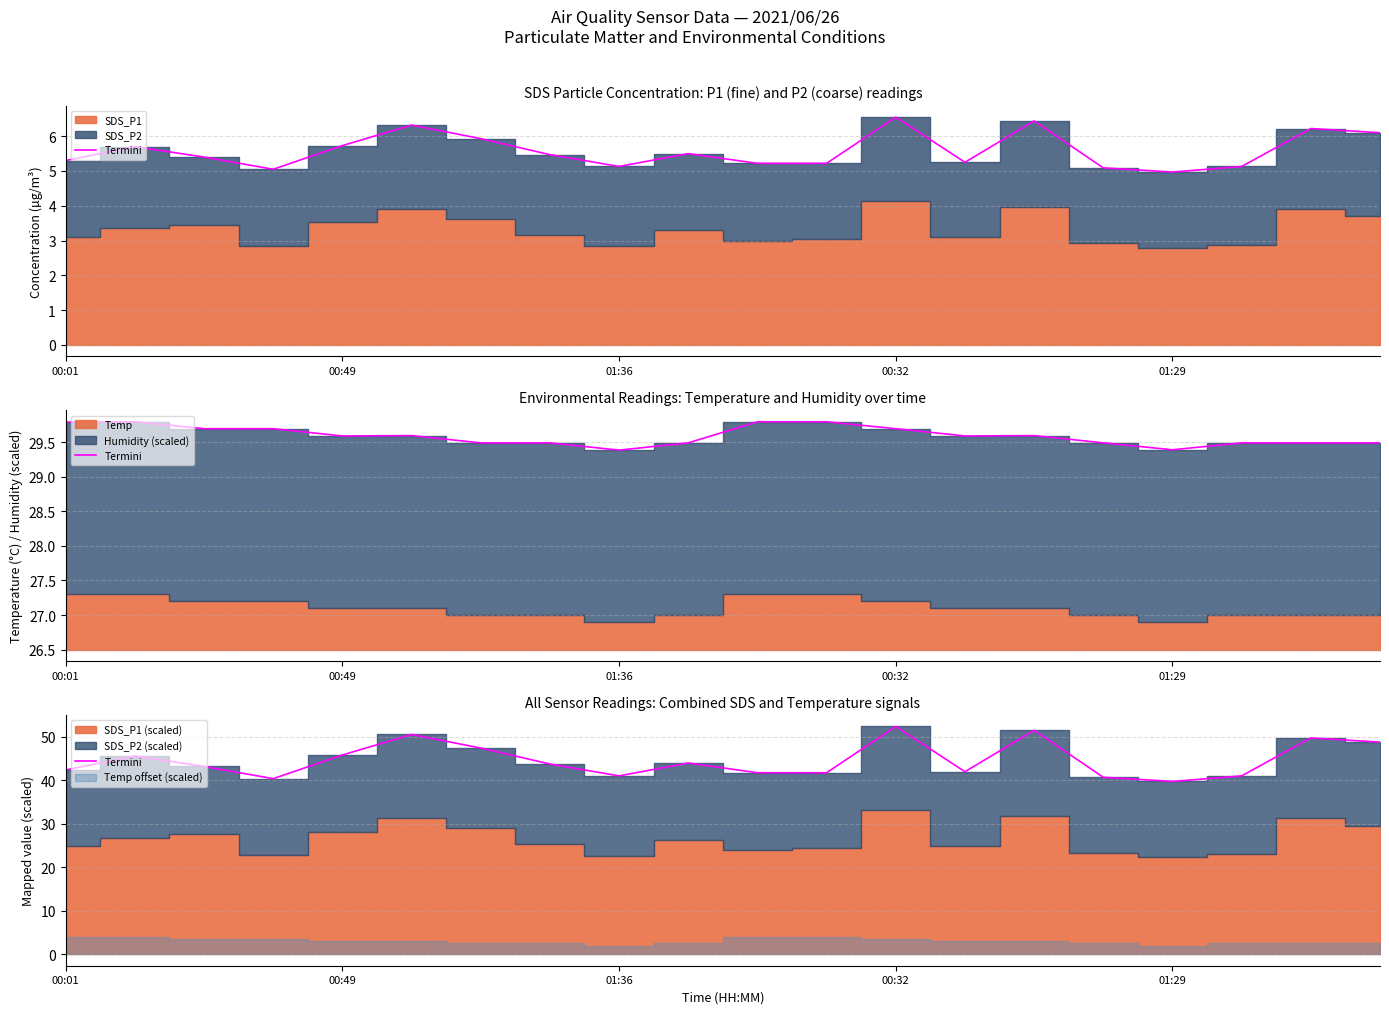

What is the sum of all values?

893.8